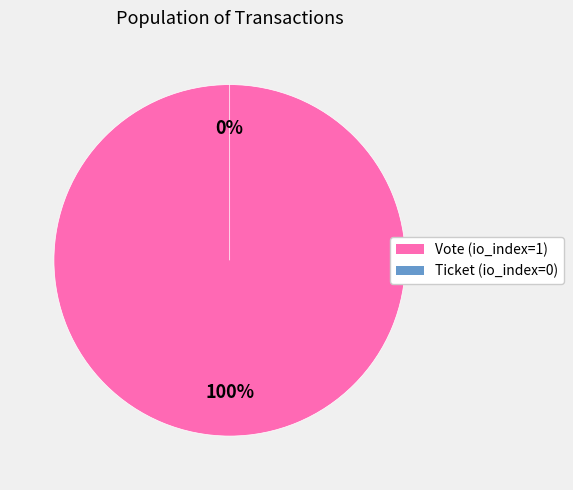

Does Ticket (io_index=0) account for over 50% of the chart?

No